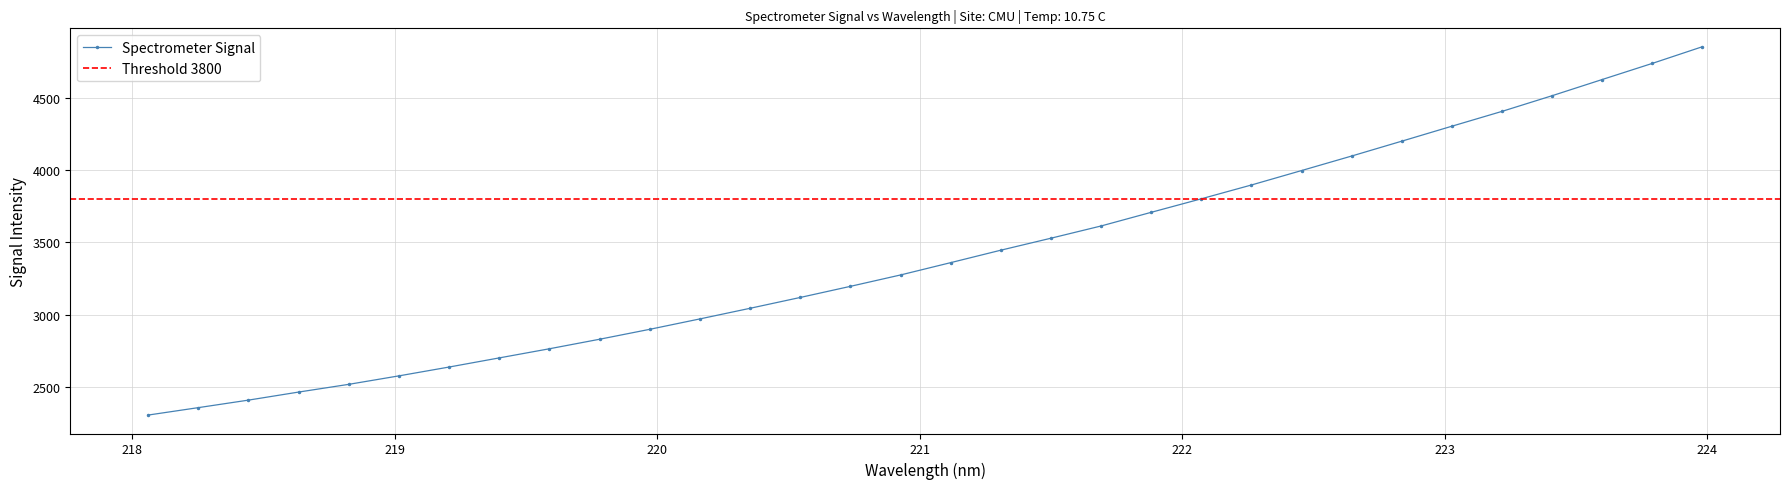

What is the minimum value for Spectrometer Signal?

2306.0